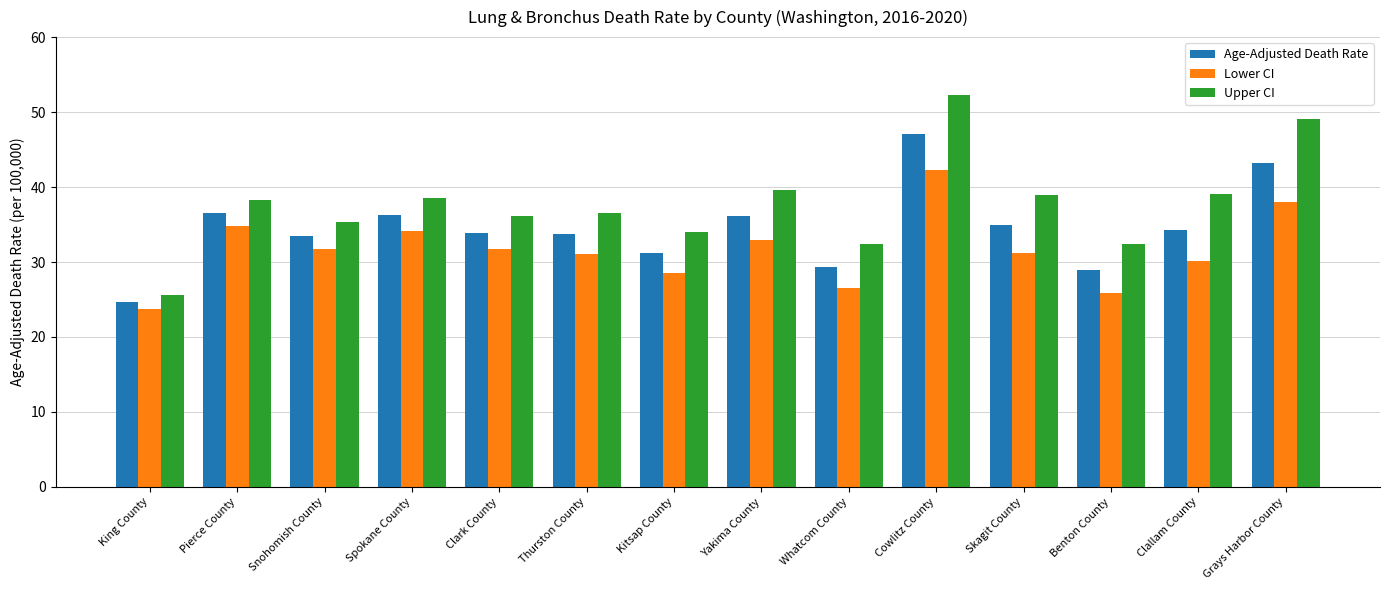

How many data points does each series have?

14